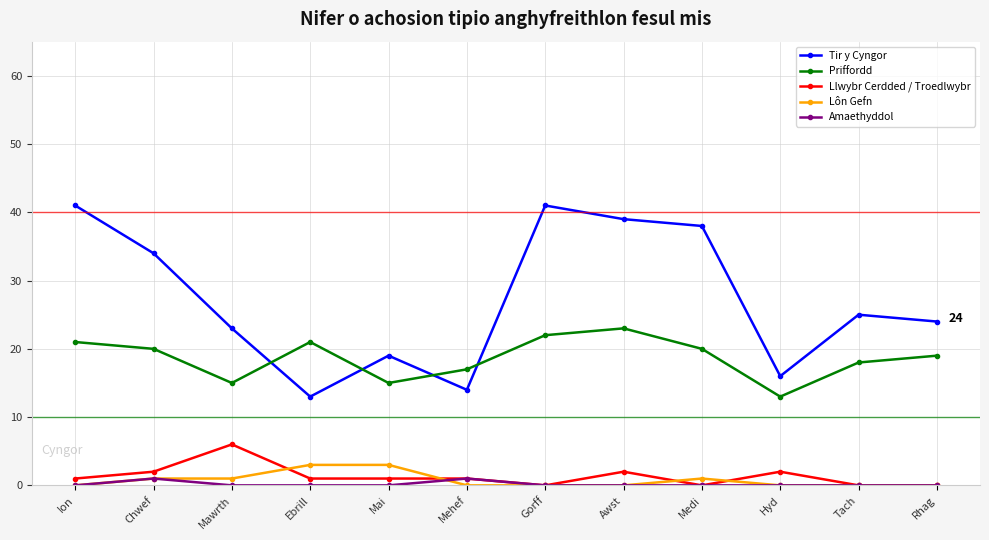

Count the number of categories in the chart.

12